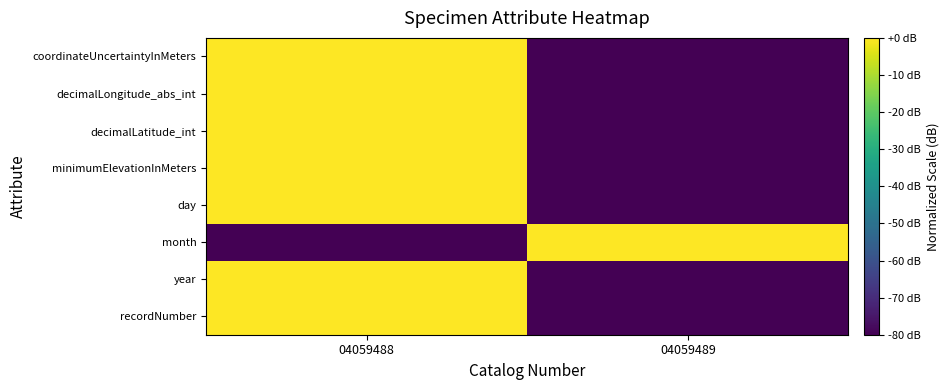

What is the smallest value displayed?

-80